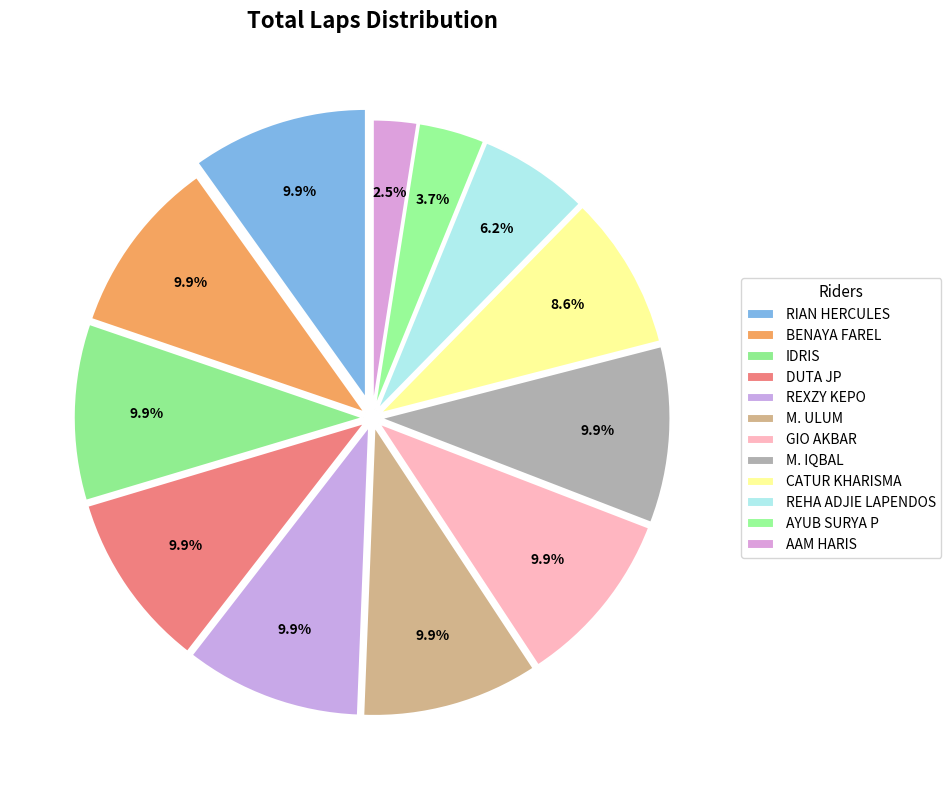

Is there a majority slice in this chart?

No